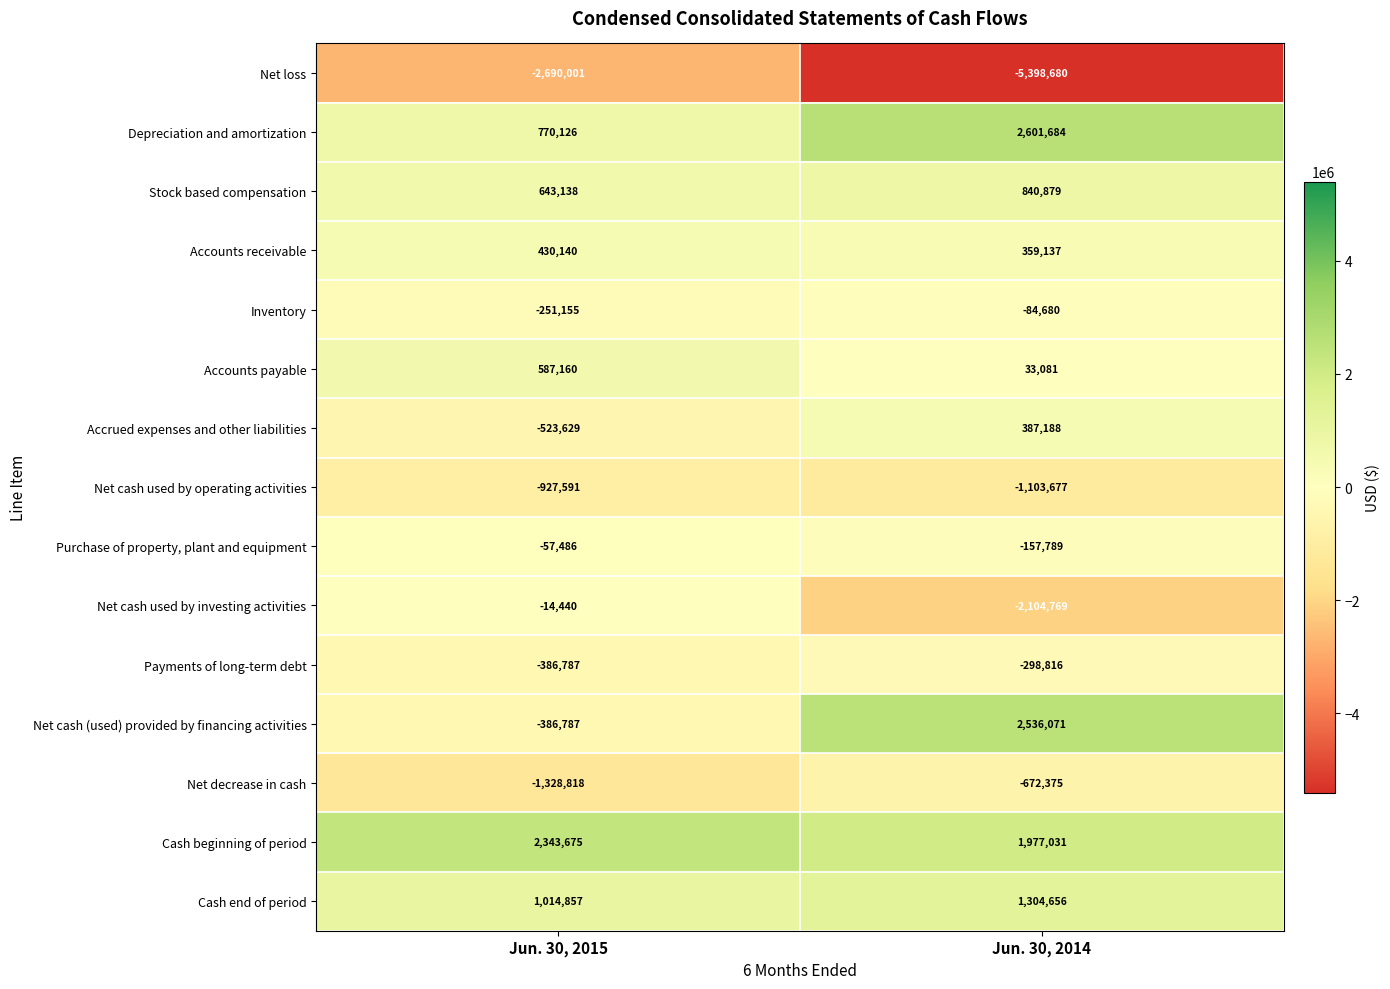

At which category is the sum across all series the highest?

Jun. 30, 2014